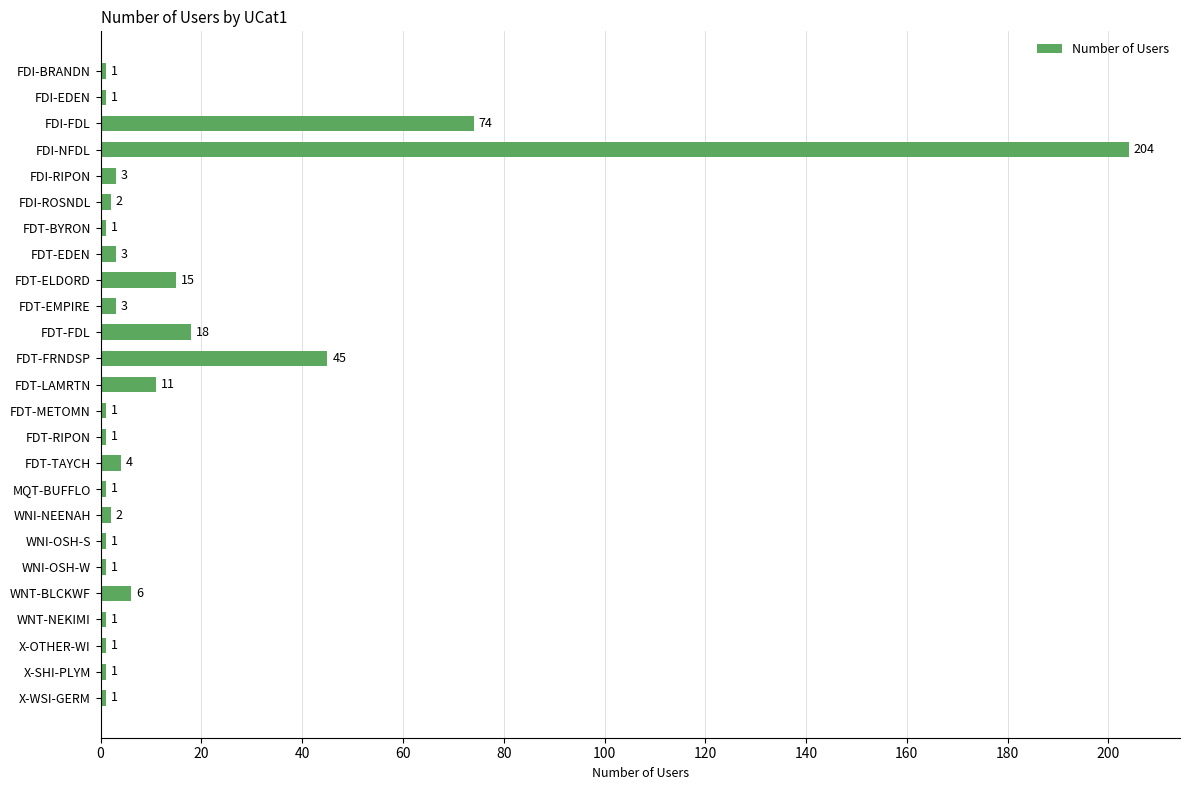

The value at FDT-TAYCH is 4. True or false?

True